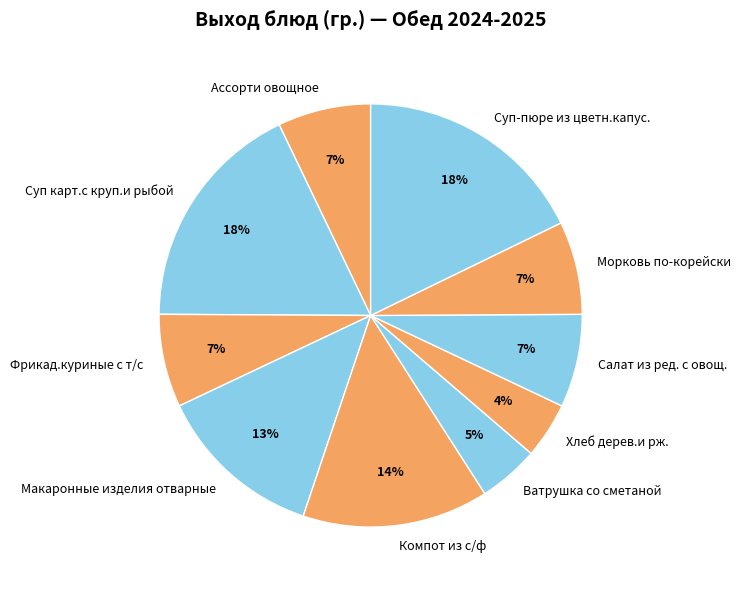

To the nearest percent, what percentage of the pie is Макаронные изделия отварные?

13%